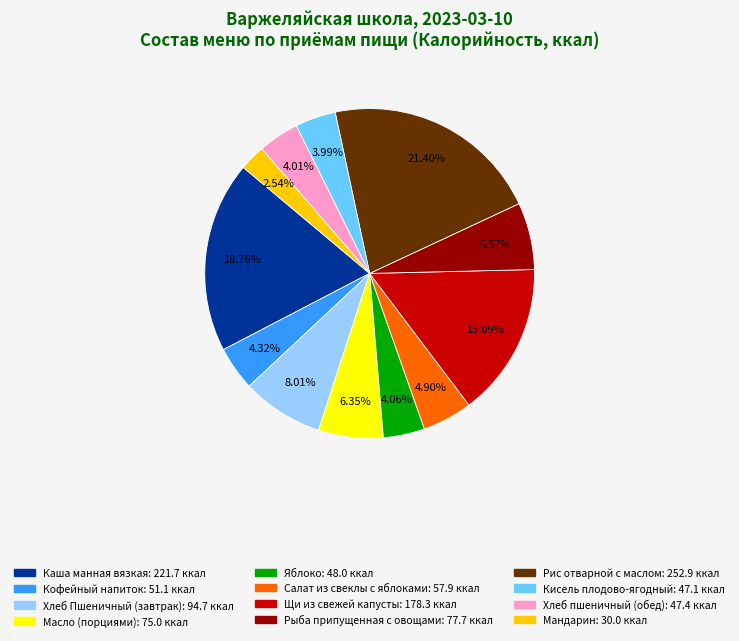

What portion of the pie excludes Рис отварной с маслом?

78.6%